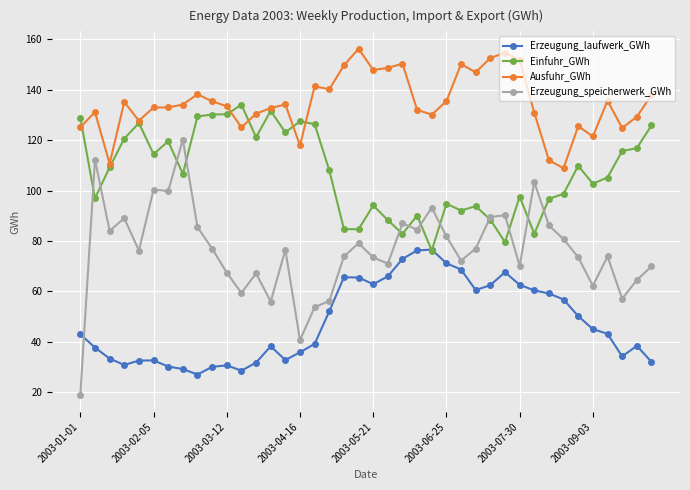

True or false: Erzeugung_laufwerk_GWh has more than 0 points higher than both neighbors.

True